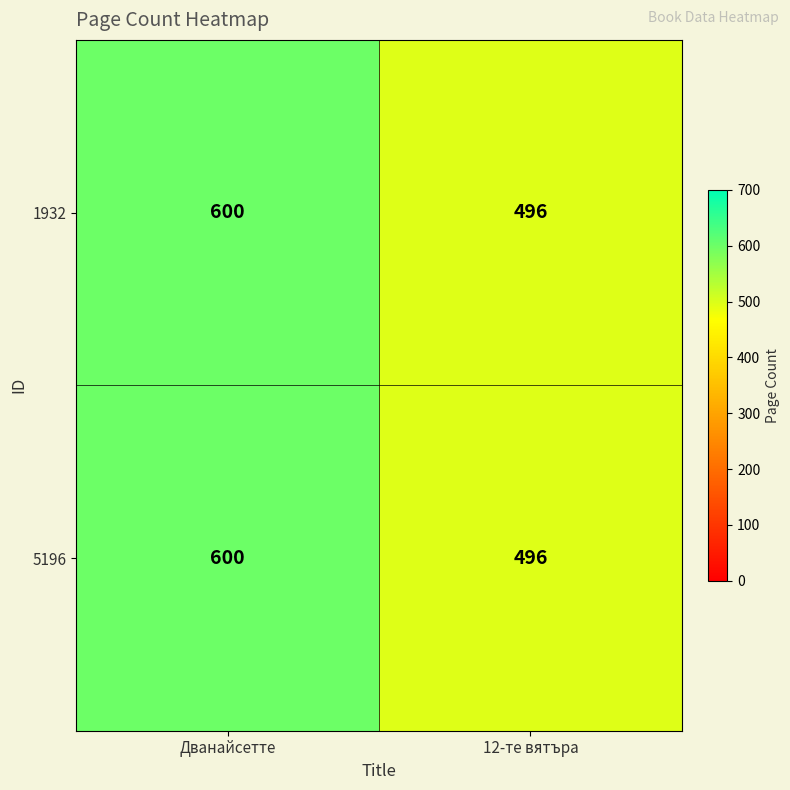

Reading right to left, list all the values displayed in this chart.

1932: 496	600
5196: 496	600